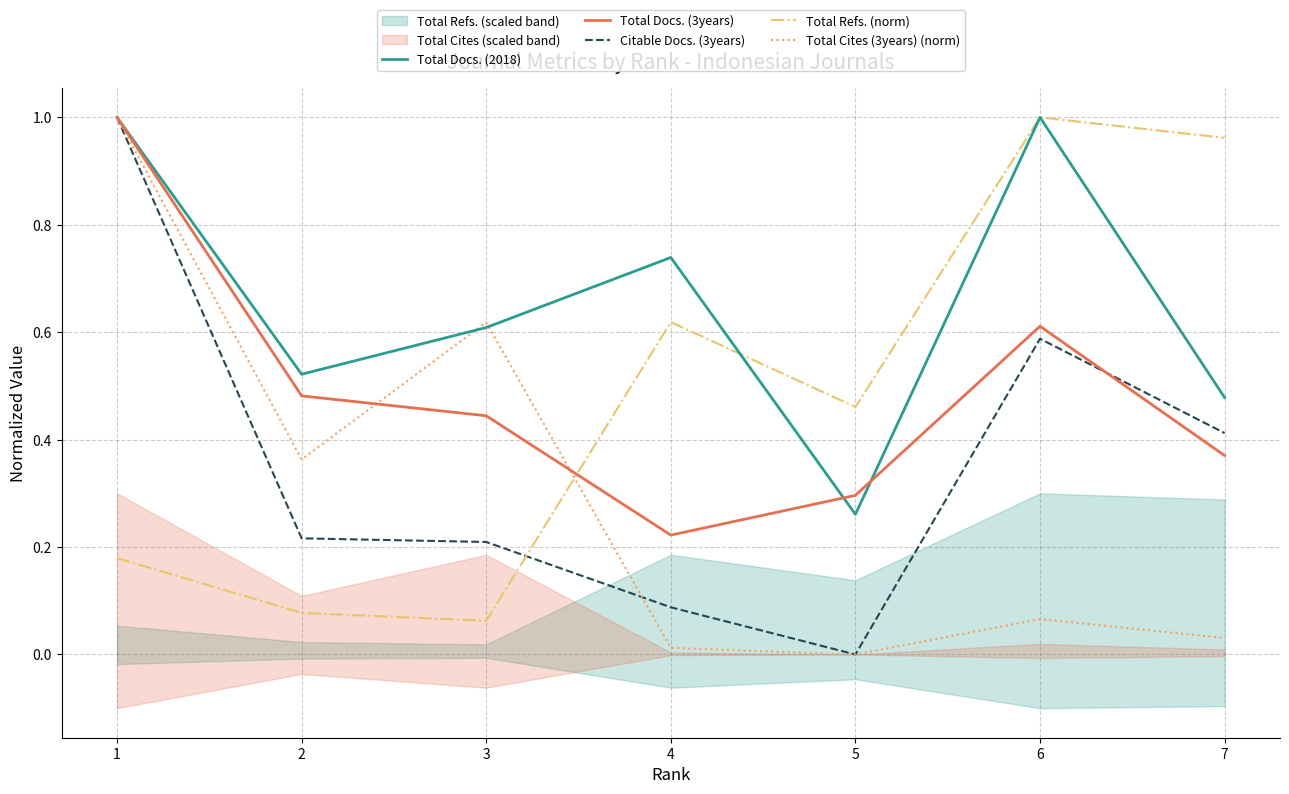

The Total Cites (3years) (norm) series shows 0.0 at 7. True or false?

True